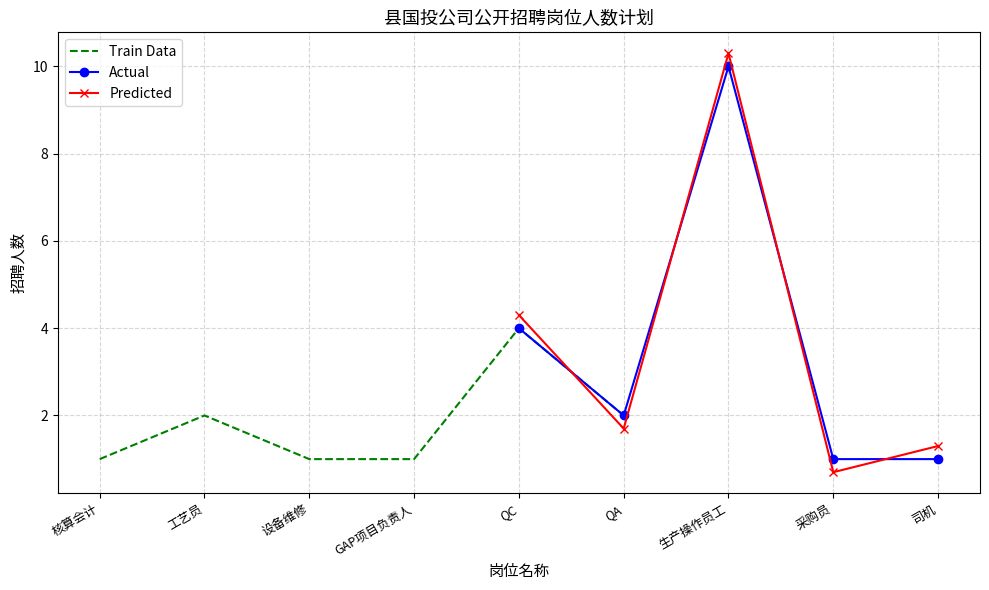

What position from the right is 工艺员?

8